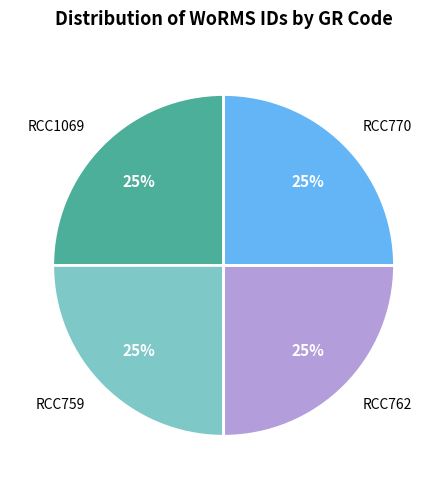

How many segments does this pie chart have?

4